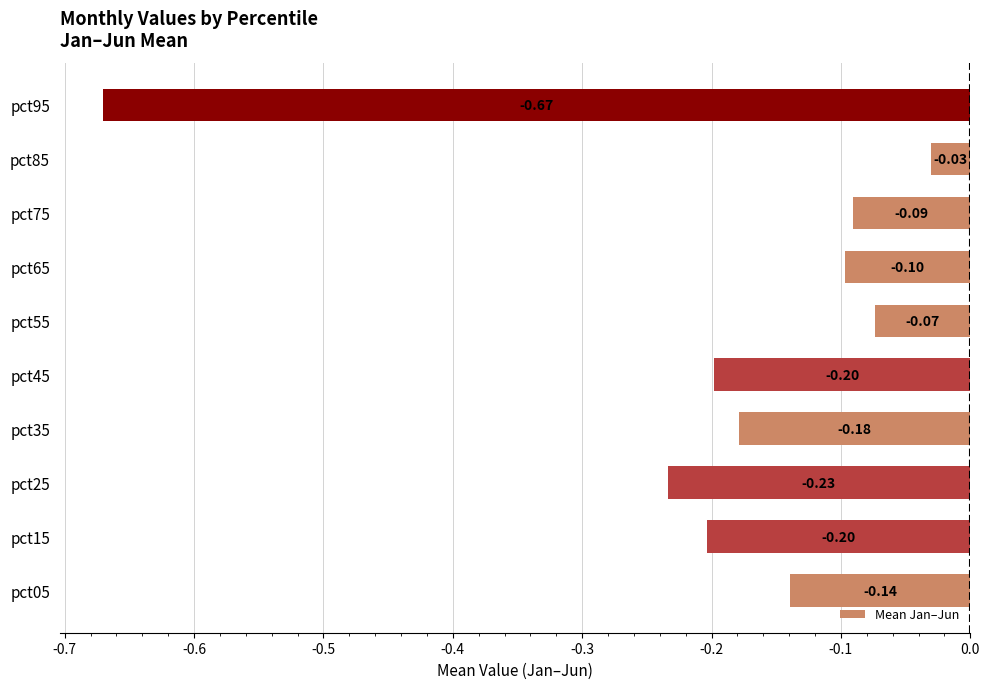

What is the sum of all values?

-1.9